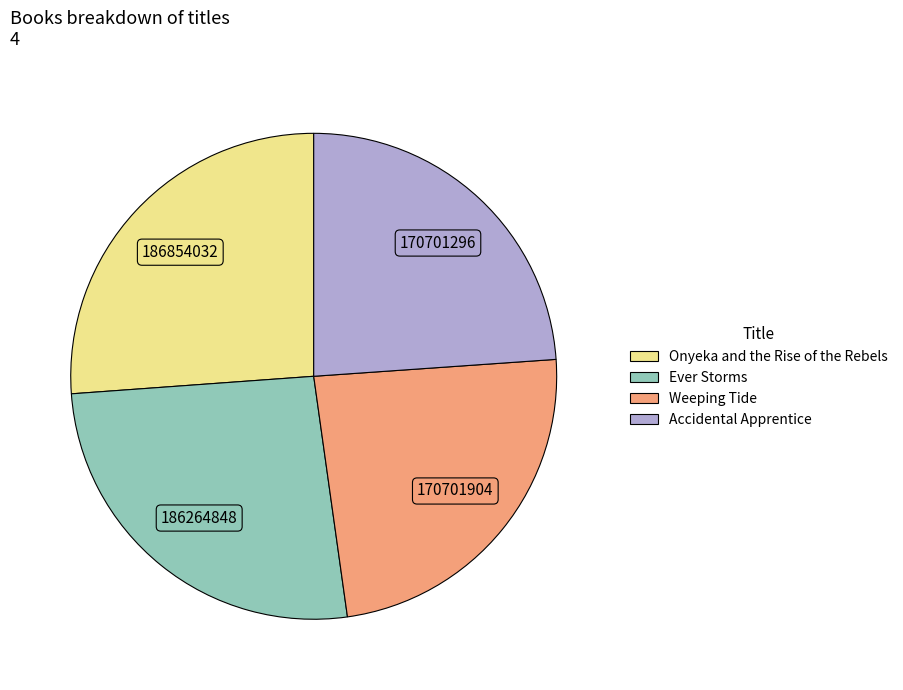

Which has a higher value, Onyeka and the Rise of the Rebels or Accidental Apprentice?

Onyeka and the Rise of the Rebels